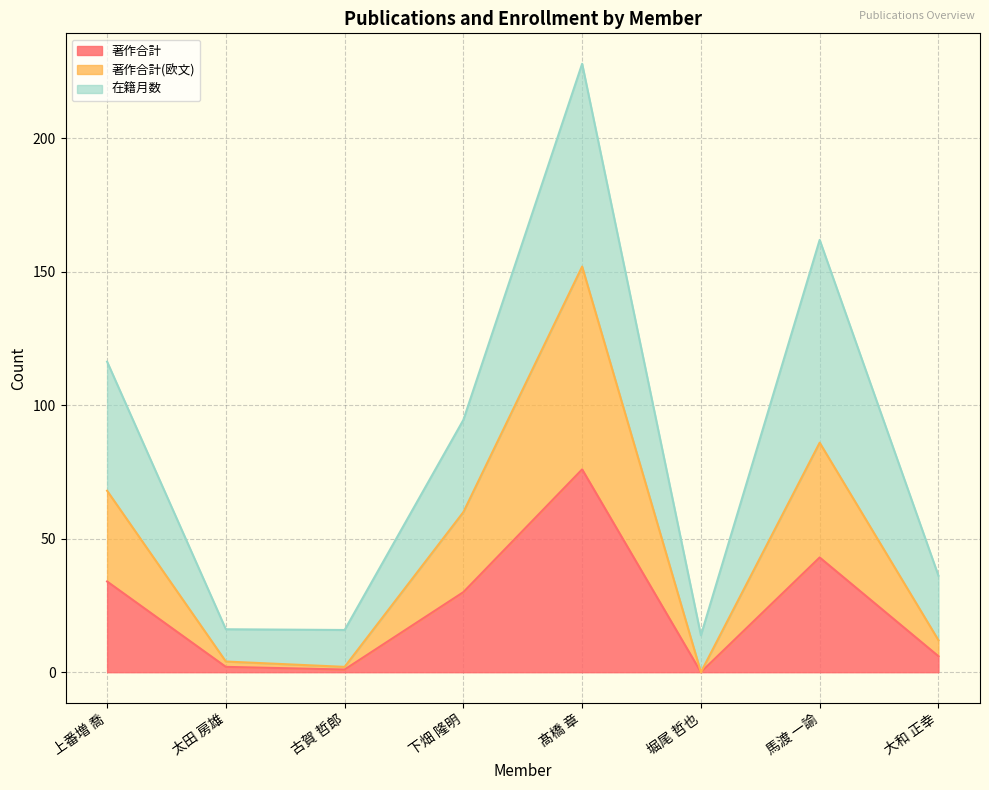

In 著作合計(欧文), how many points are lower than both neighbors (excluding endpoints)?

2